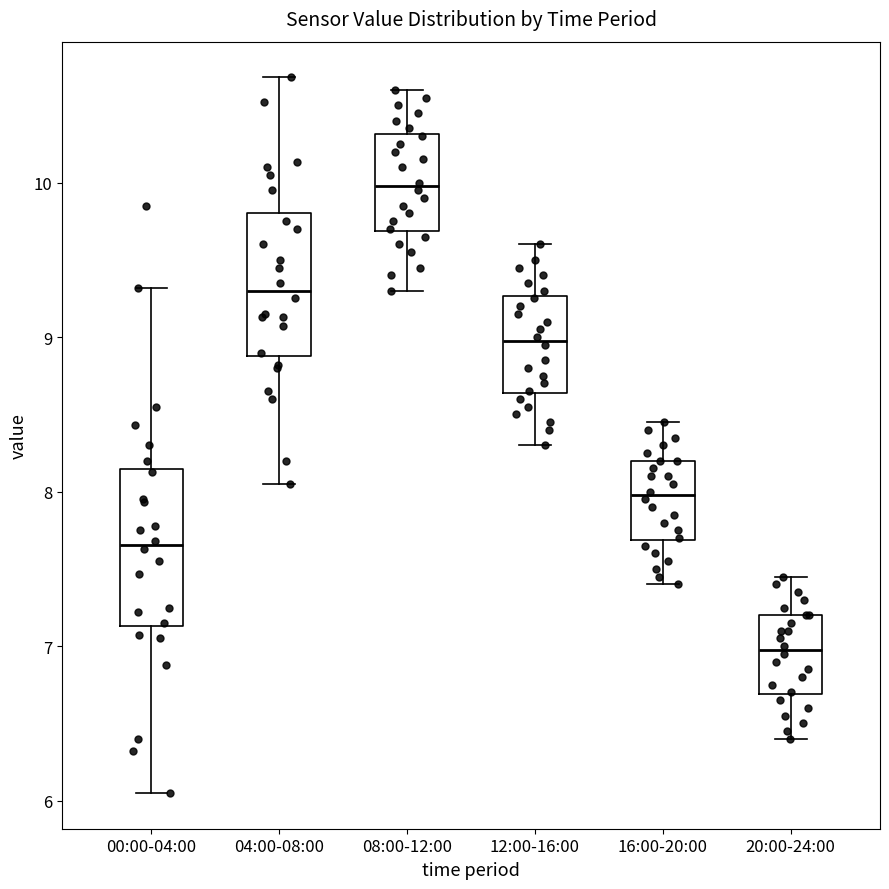

Reading left to right, transcribe this box plot: for each box, give where its median line is, the range the box spans, and where its two whiskers end, as read against the y-axis. The values are not printed on the chart, so give them approximately, as read against the axis.

00:00-04:00: median 7.7, box 7.1 to 8.1, whiskers 6.1 to 9.3
04:00-08:00: median 9.3, box 8.9 to 9.8, whiskers 8.1 to 10.7
08:00-12:00: median 10.0, box 9.7 to 10.3, whiskers 9.3 to 10.6
12:00-16:00: median 9.0, box 8.6 to 9.3, whiskers 8.3 to 9.6
16:00-20:00: median 8.0, box 7.7 to 8.2, whiskers 7.4 to 8.5
20:00-24:00: median 7.0, box 6.7 to 7.2, whiskers 6.4 to 7.5